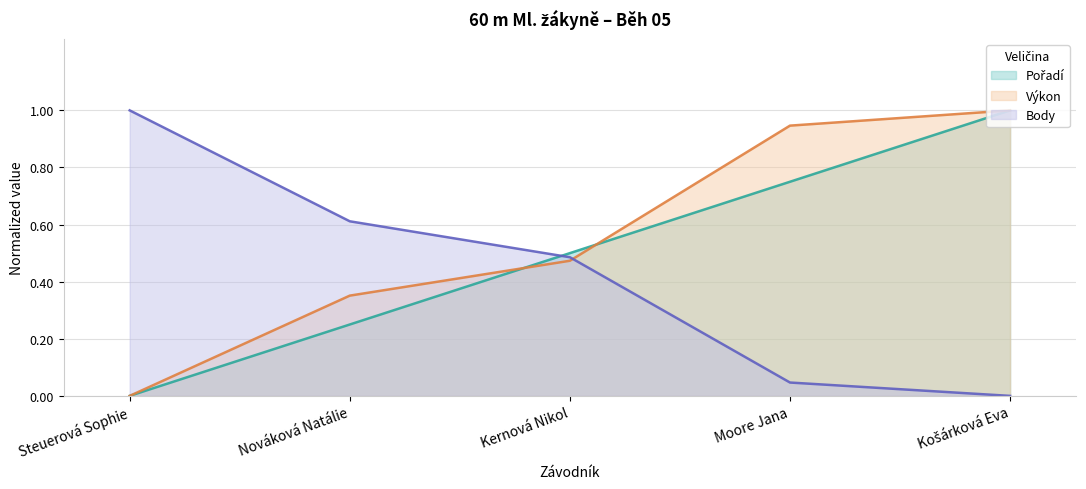

How many times do Body and Pořadí cross each other?

1